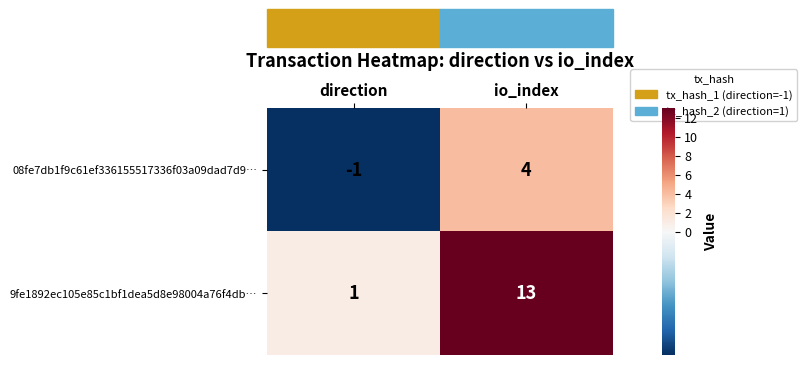

Which series changed the most between direction and io_index?

9fe1892ec105e85c1bf1dea5d8e98004a76f4db…